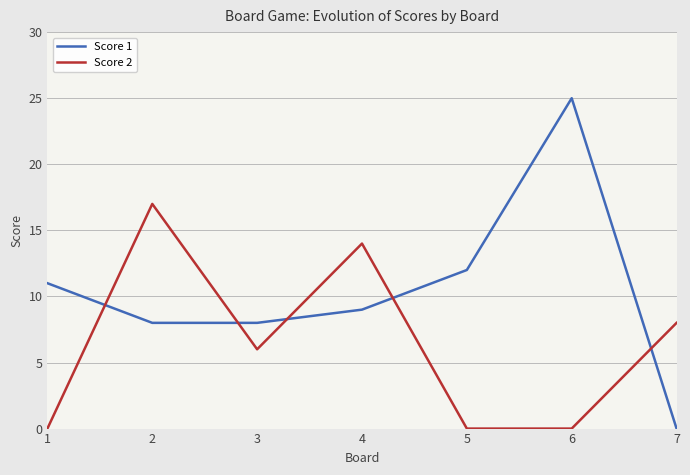

Reading left to right, transcribe all the data shown in this chart.

Score 1: 11	8	8	9	12	25	0
Score 2: 0	17	6	14	0	0	8